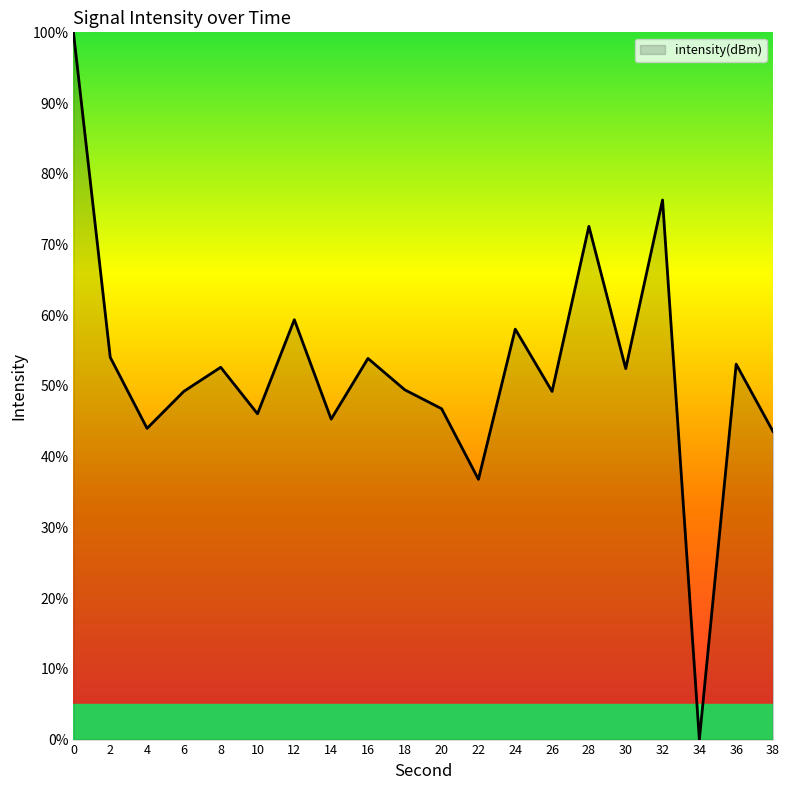

What is the approximate value at 6?

49.2